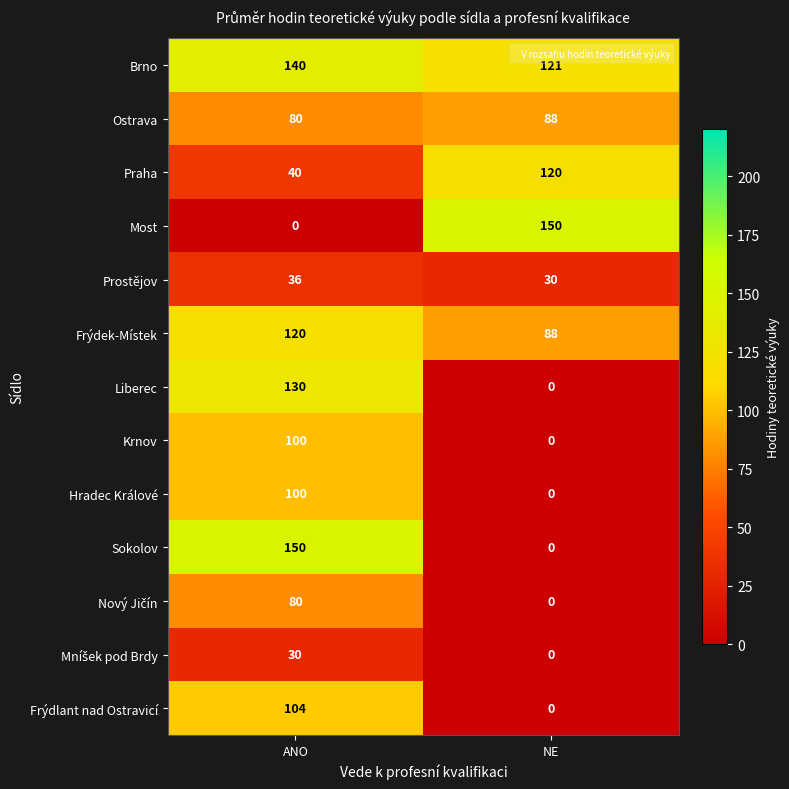

What is the maximum value for Liberec?

130